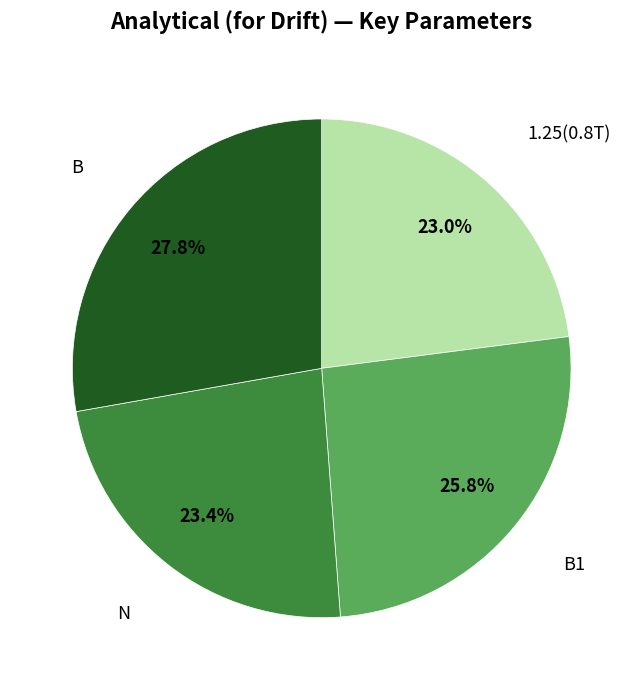

Is there any slice that represents more than half of the pie?

No